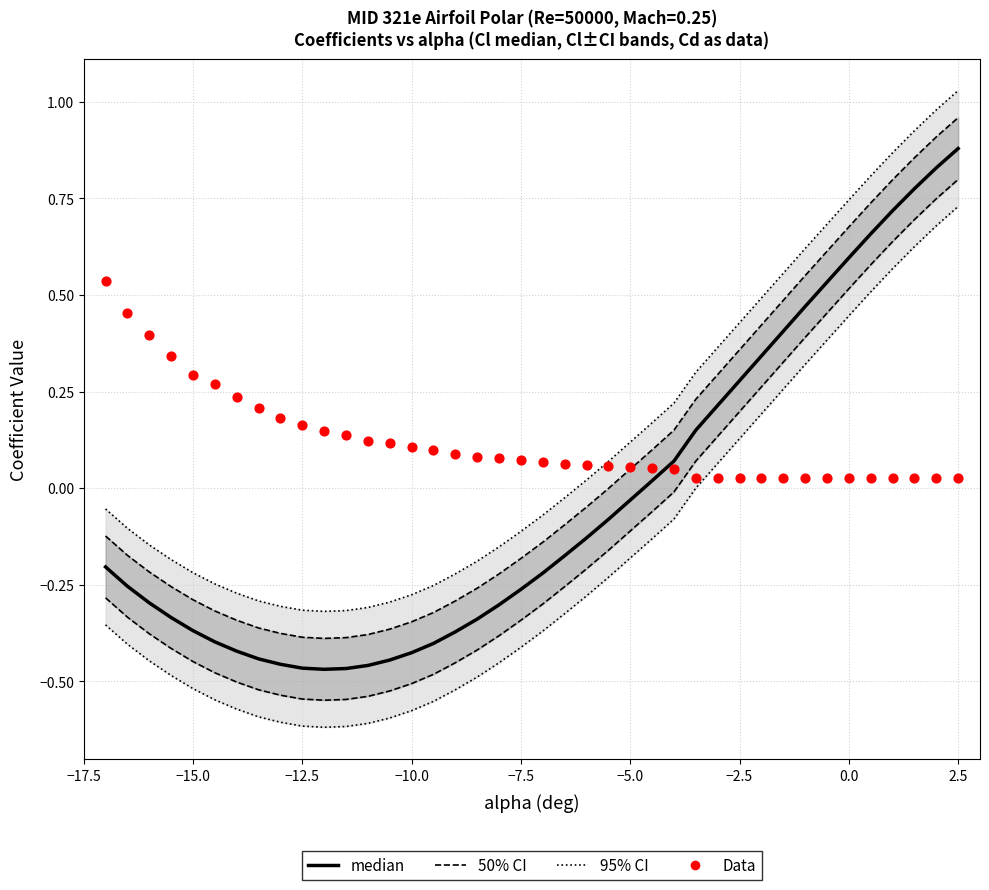

What are all the series names shown in the legend?

50% CI, 95% CI, median, Data